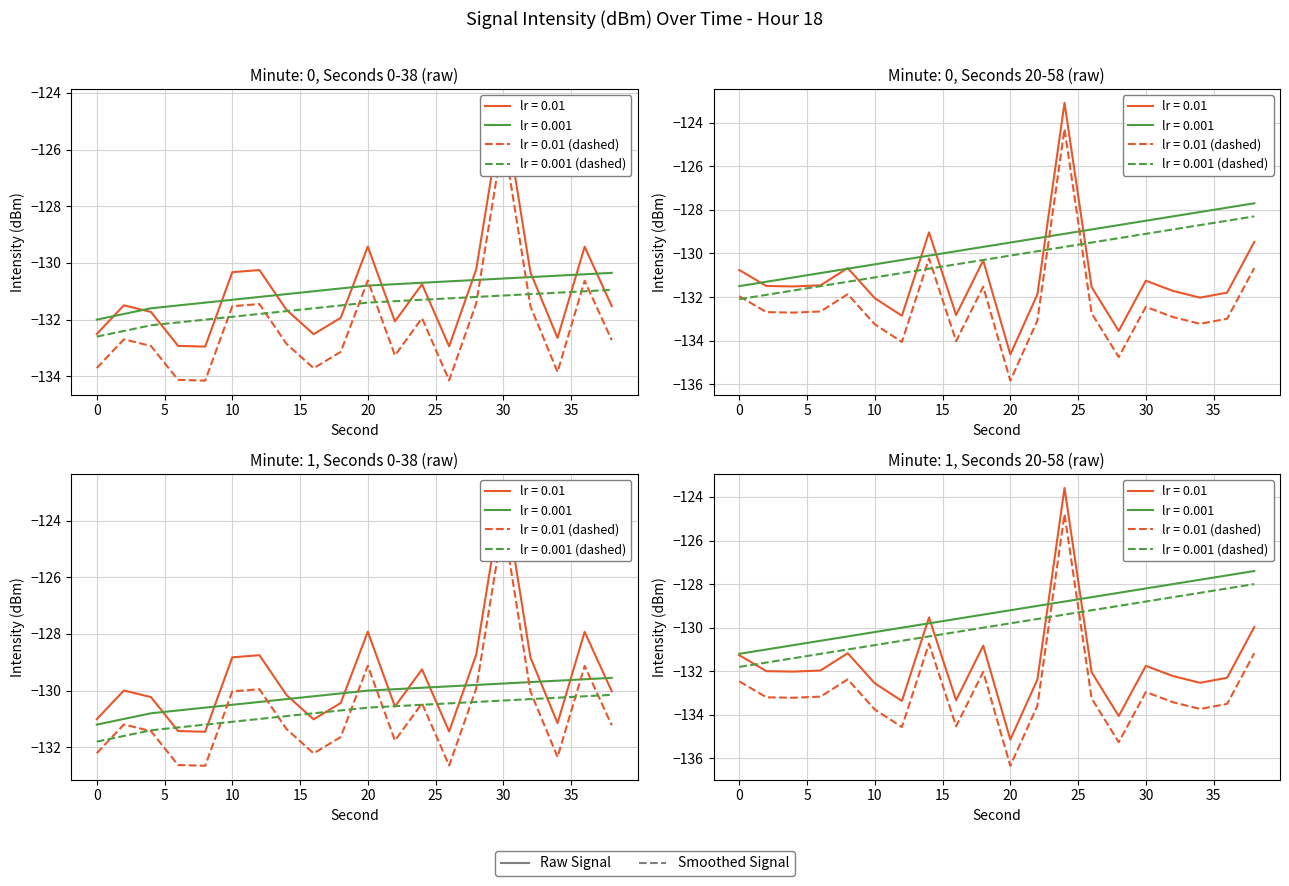

What is the value of the intensity_smooth1 point at the 7th from the left?

-131.2